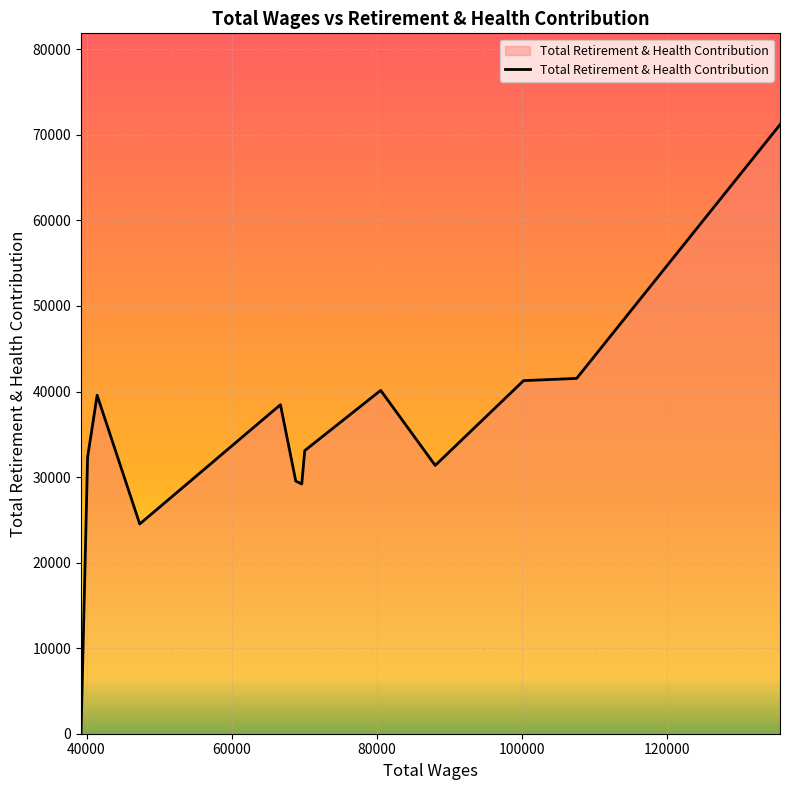

What is the maximum value shown in the chart?

71191